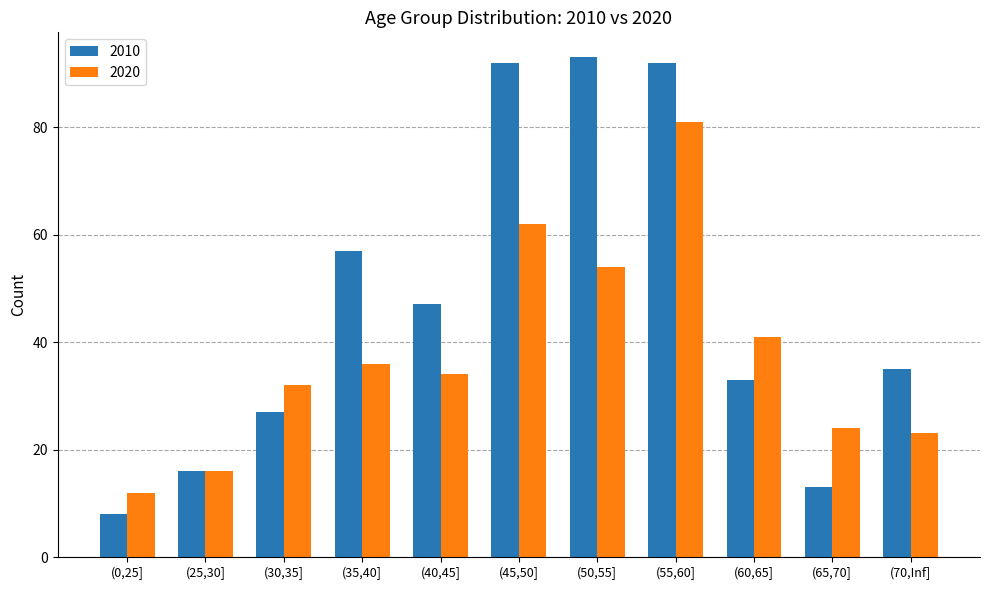

Reading left to right, what are all the values shown in this chart?

2010: 8	16	27	57	47	92	93	92	33	13	35
2020: 12	16	32	36	34	62	54	81	41	24	23